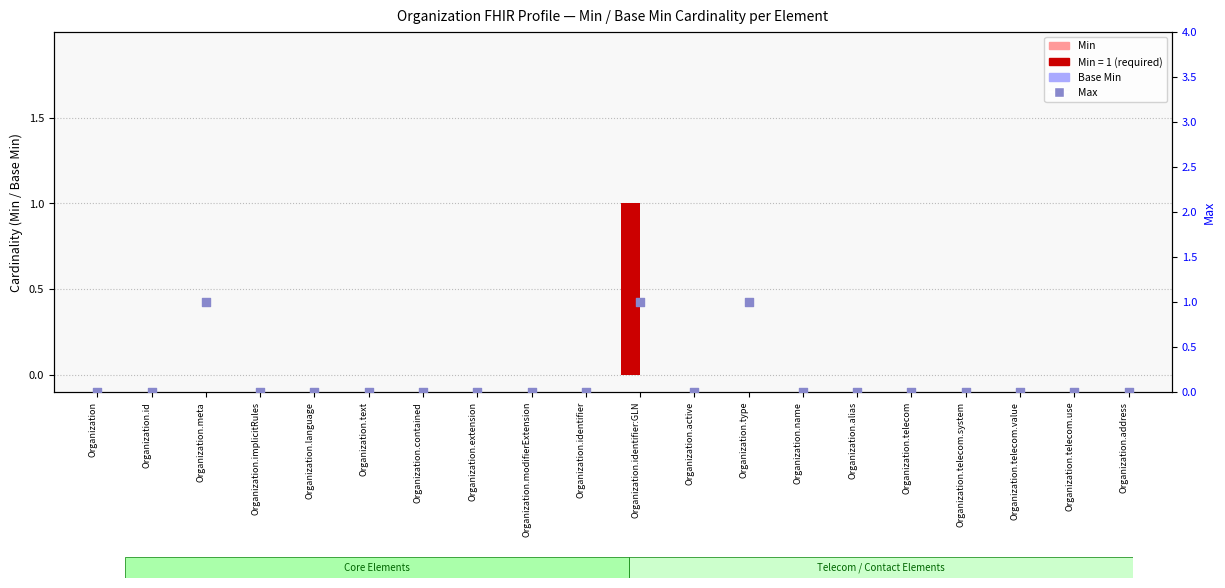

Which series has the largest Y range (max minus min)?

Min